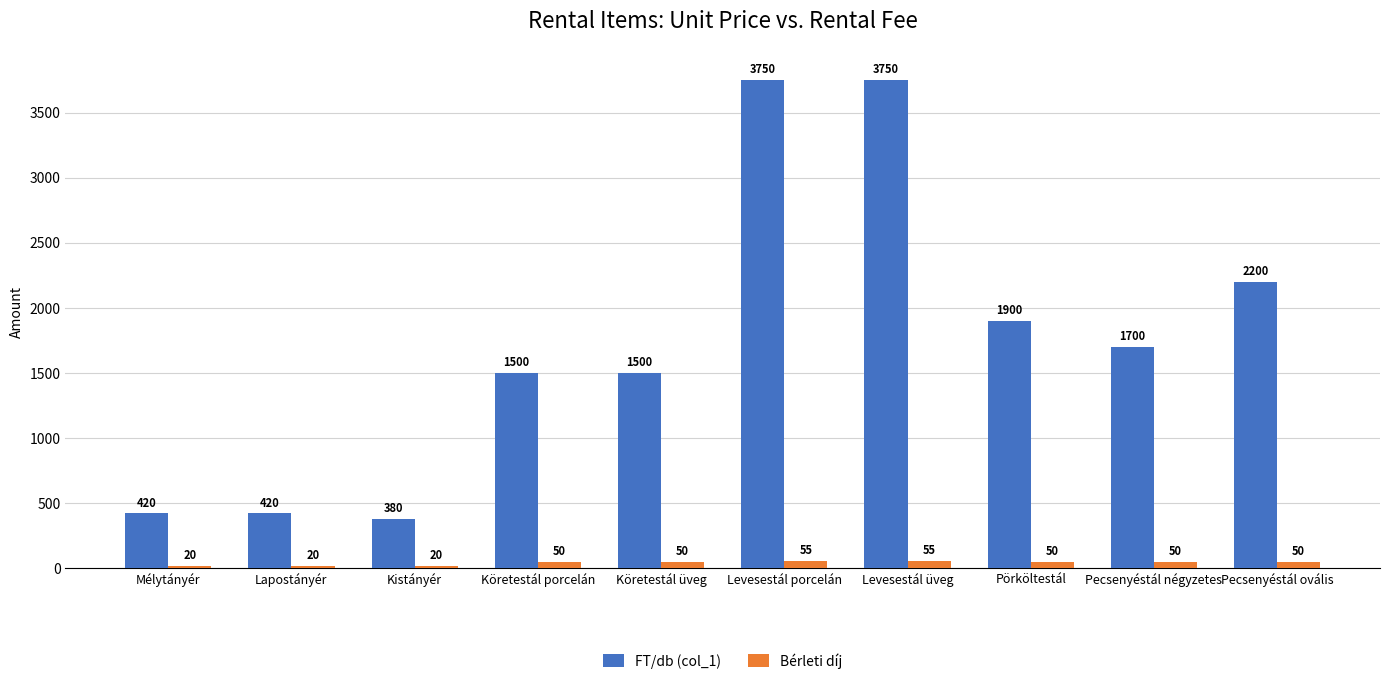

Does the chart contain any negative values?

No